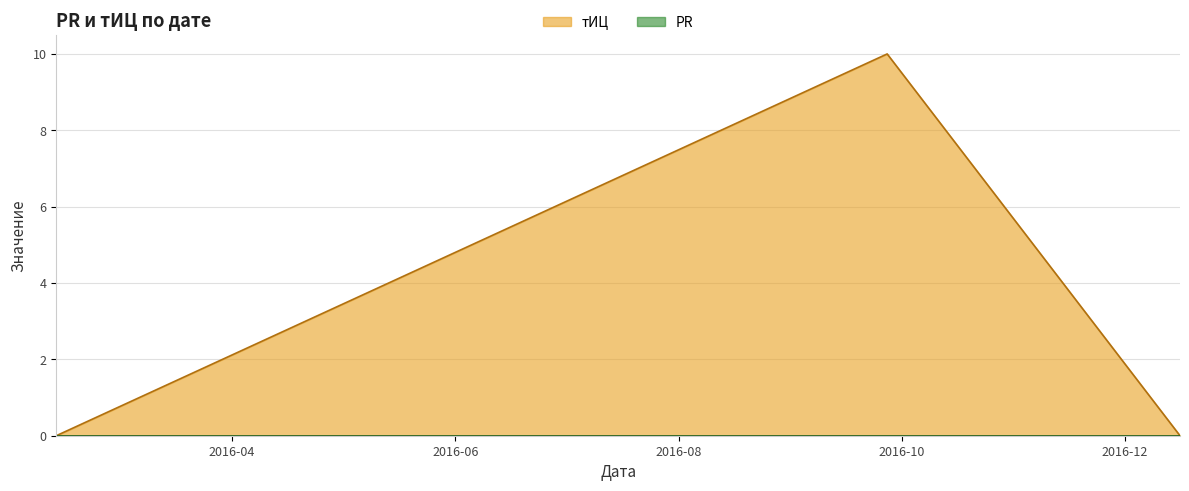

Between 2016-12-16 and 2016-09-27, which is larger?

2016-09-27